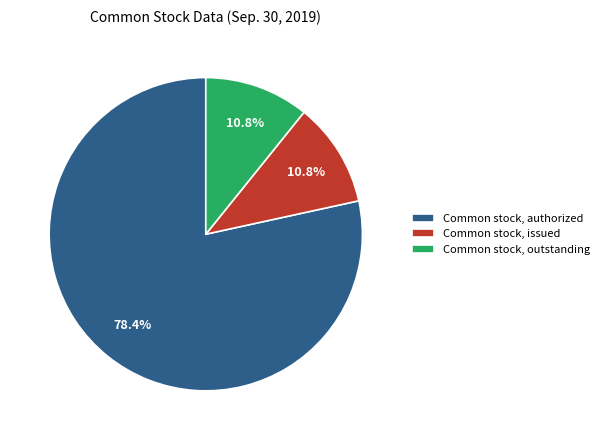

To the nearest percent, what percentage of the pie is Common stock, issued?

11%